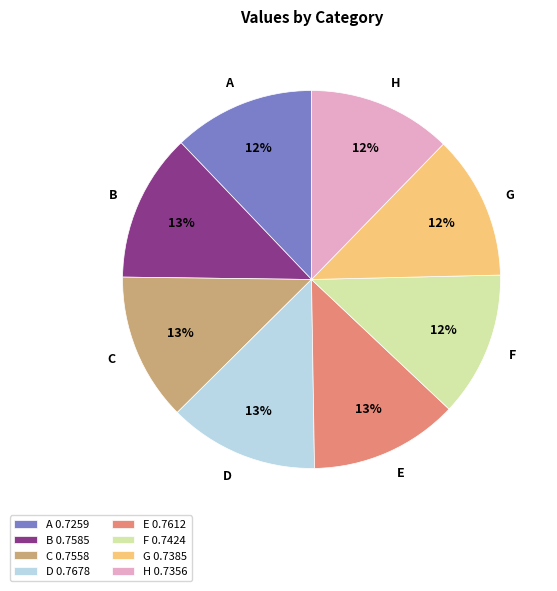

What percentage is the F slice, to the nearest percent?

12%